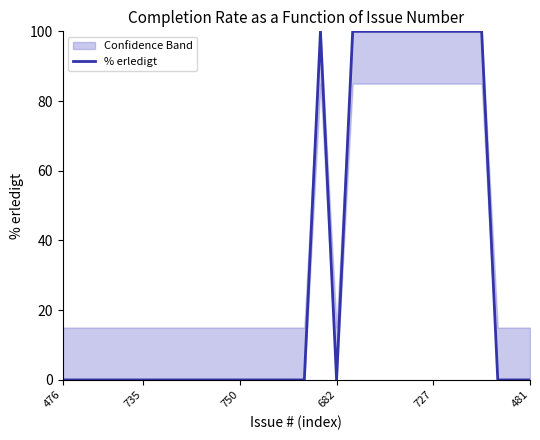

How many interior local peaks (higher than both neighbors) does the data have?

1